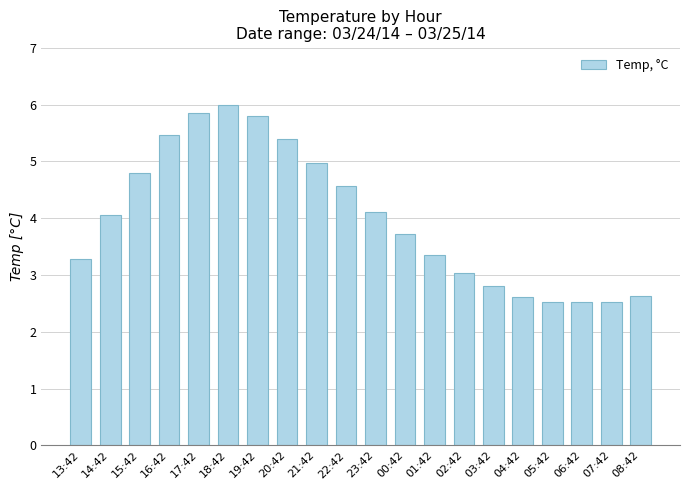

Between 03:42 and 01:42, which is larger?

01:42